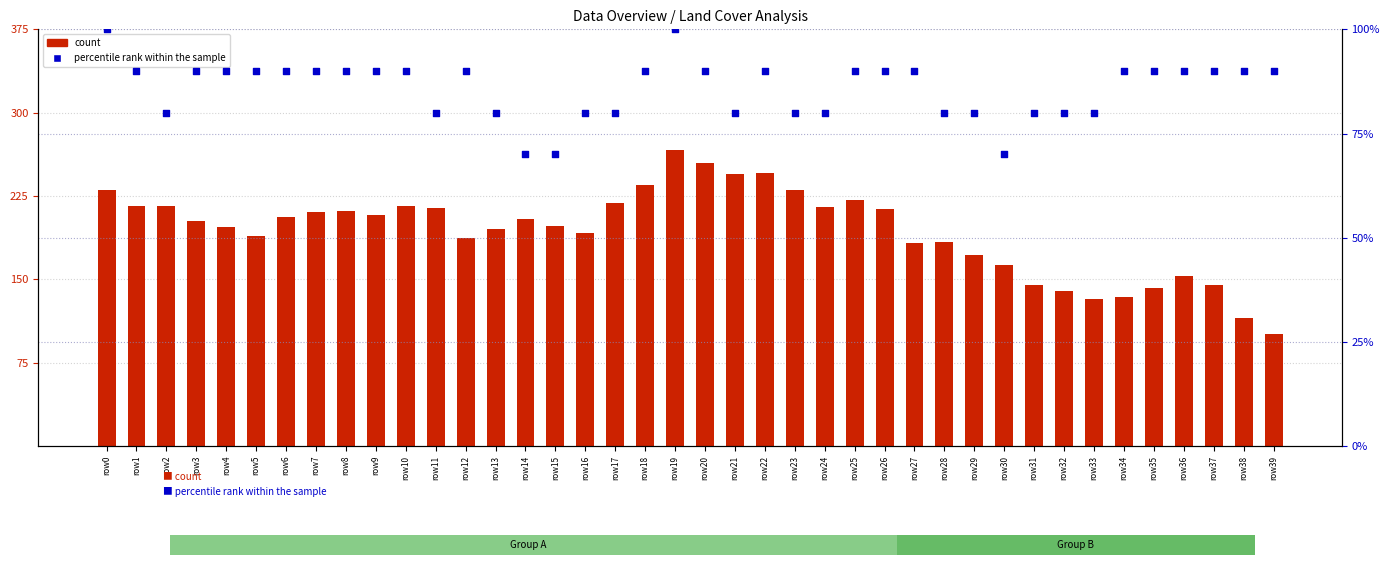

Which series has the largest total across all categories?

count